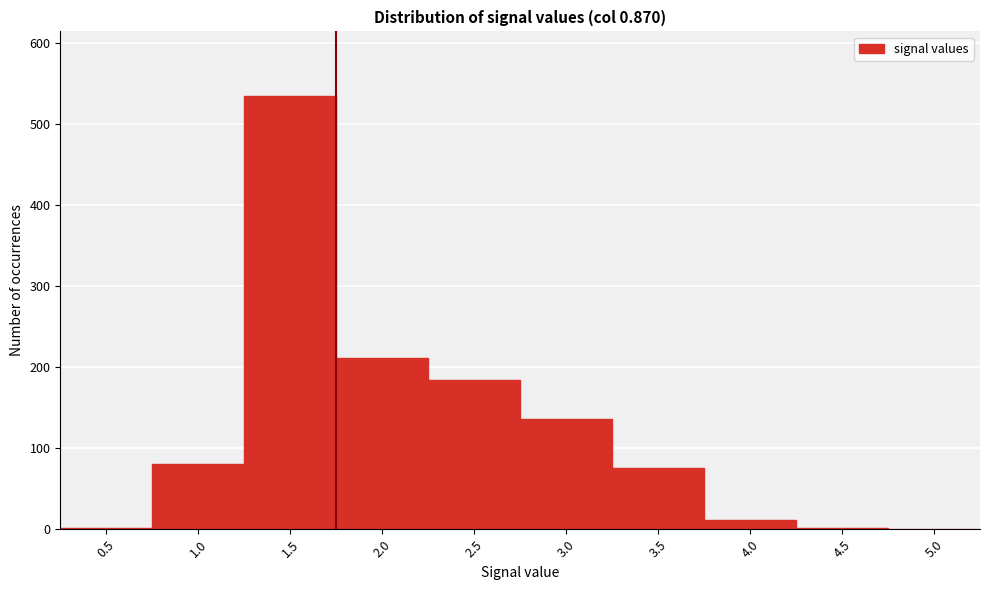

What is the greatest value displayed?

534